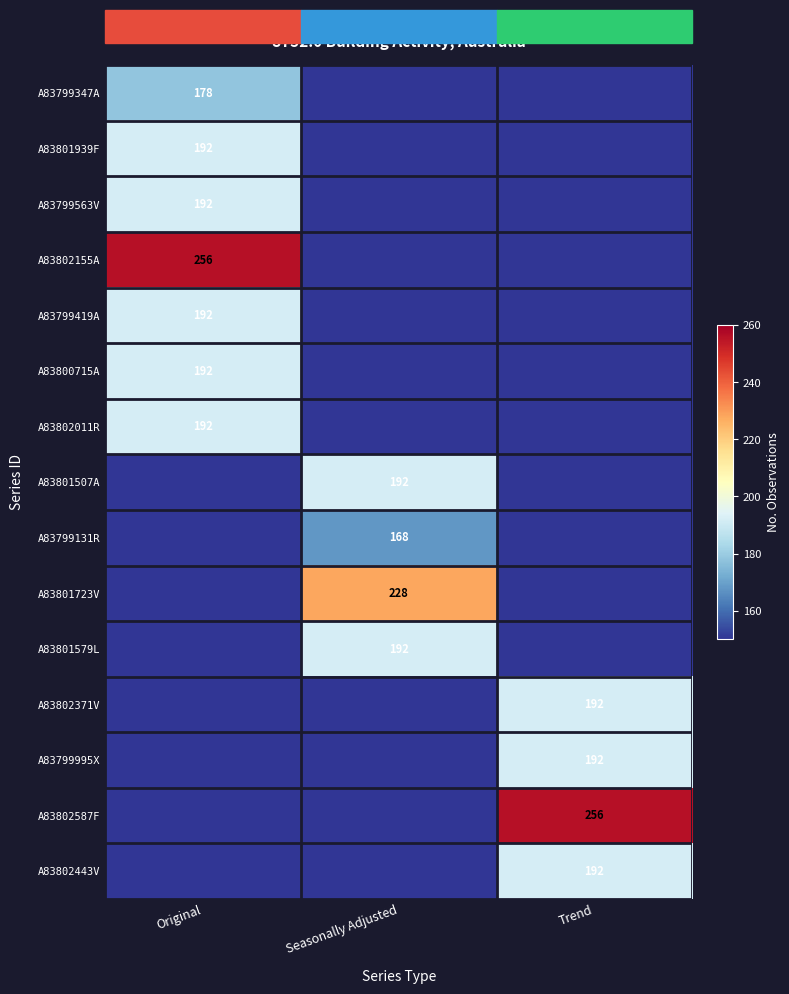

The value of A83801507A at Seasonally Adjusted is 108. True or false?

False